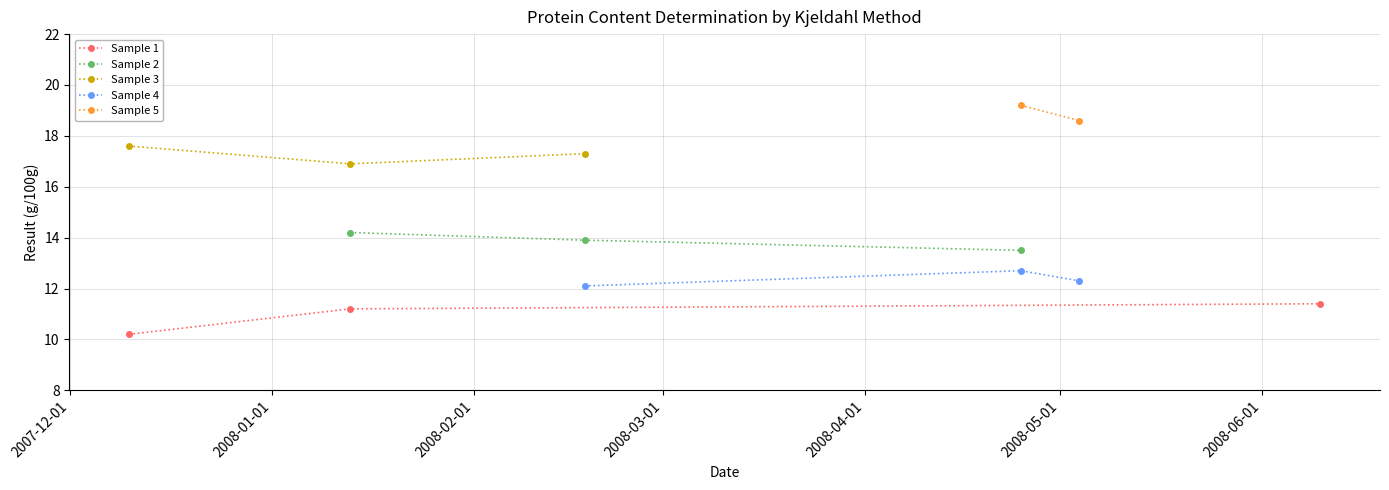

What is the lowest value of the Sample 1 series?

10.2